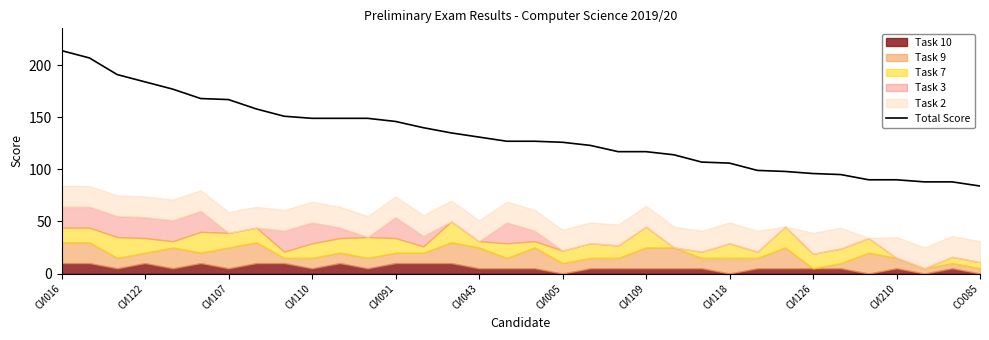

What position from the right is 14?

20